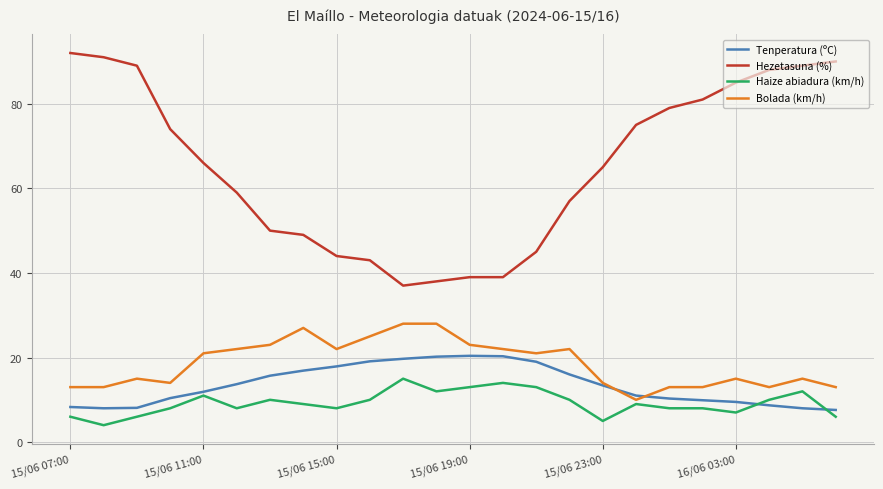

Which series has the largest total across all categories?

Hezetasuna (%)